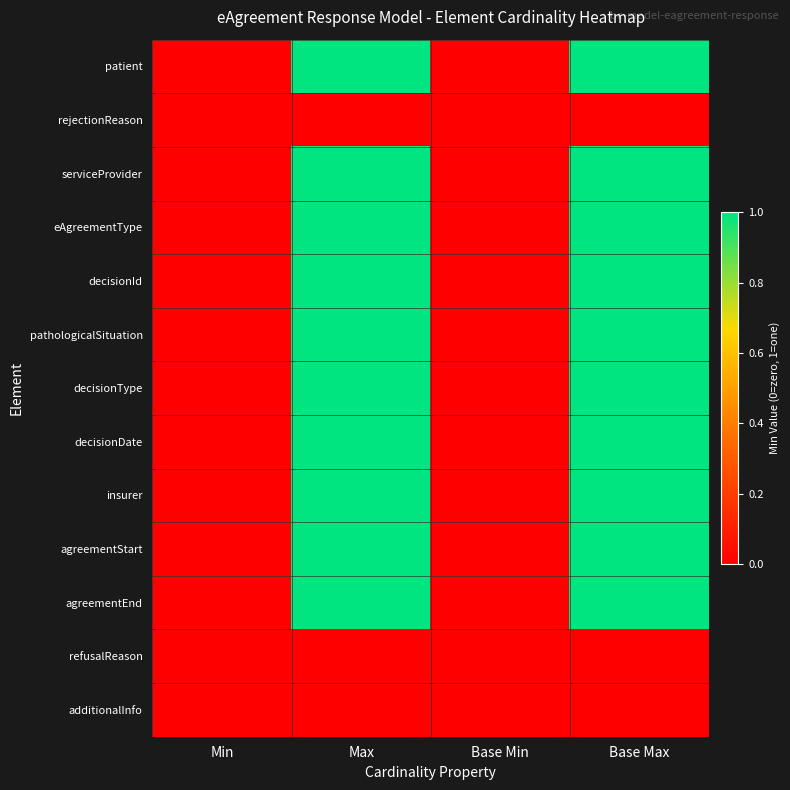

Which has a higher value, Max or Base Min?

Max